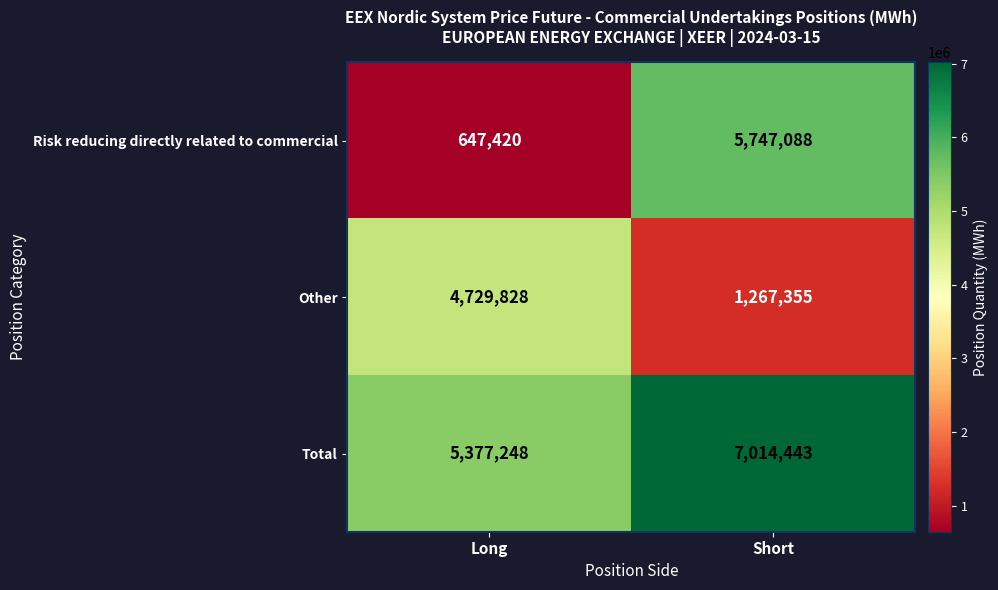

What is the total value across all series at Long?

10754496